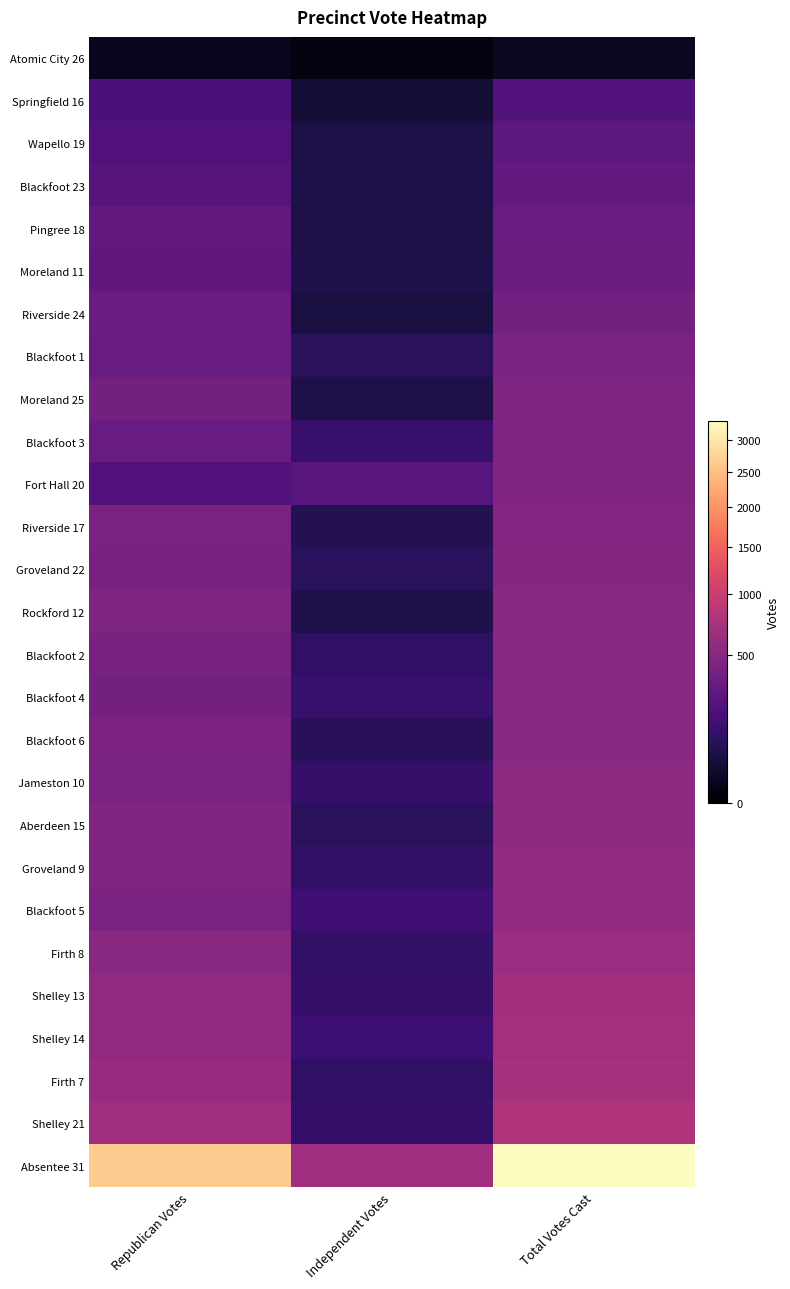

Which series has the widest spread of values?

Absentee 31